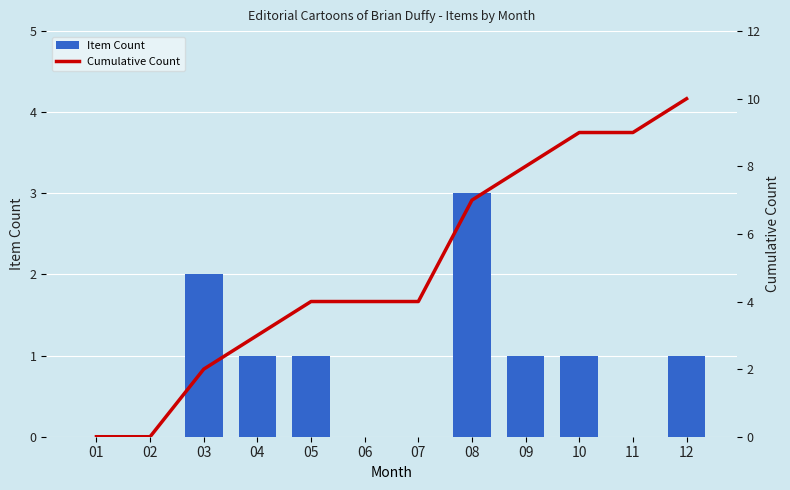

Reading left to right, list all the values displayed in this chart.

Item Count: 0	0	2	1	1	0	0	3	1	1	0	1
Cumulative Count: 0	0	2	3	4	4	4	7	8	9	9	10